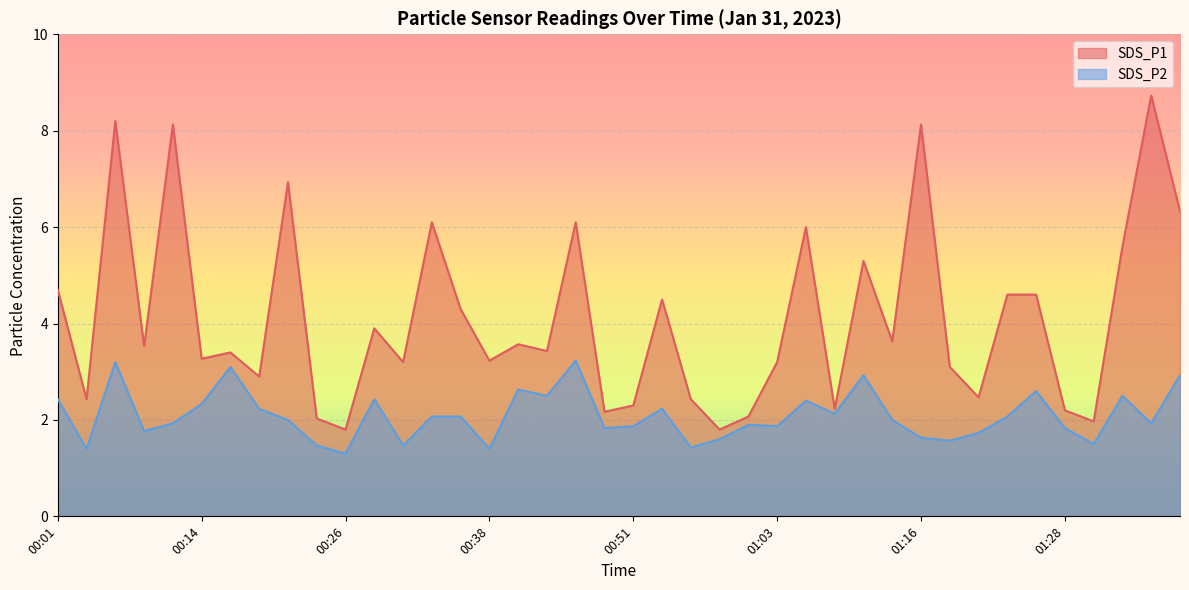

The value of SDS_P1 at 01:33 is 7.4. True or false?

False